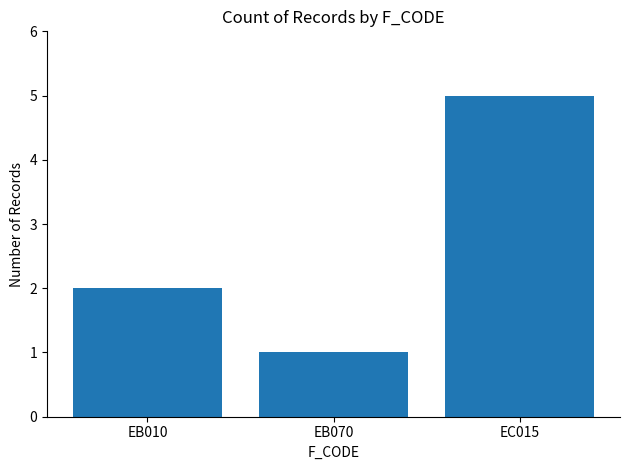

How many distinct data groups are displayed?

1